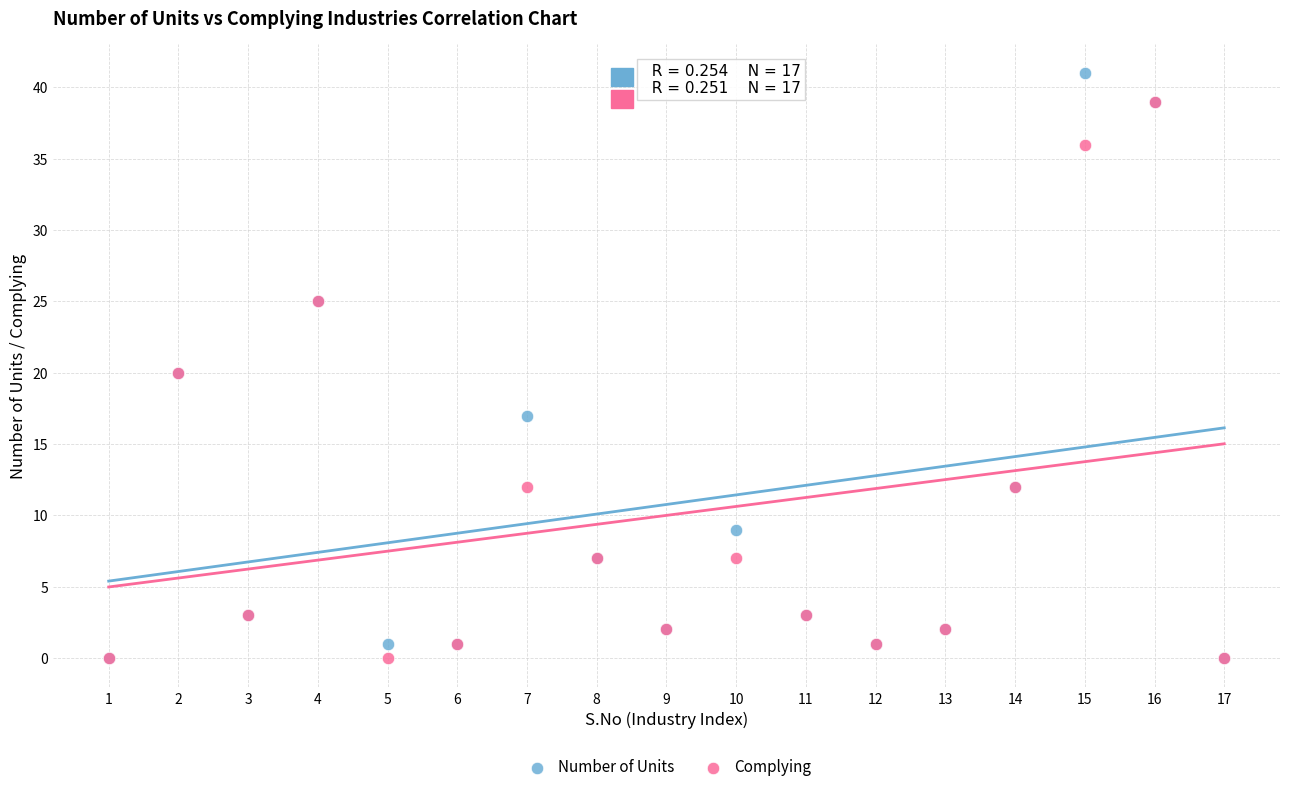

What are all the series names shown in the legend?

Number of Units, Complying